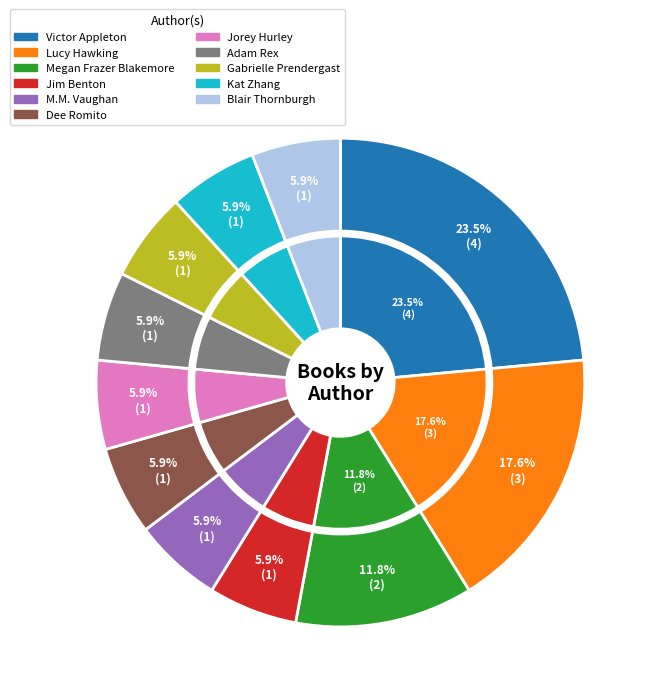

True or false: Lucy Hawking accounts for 18% of the total.

True